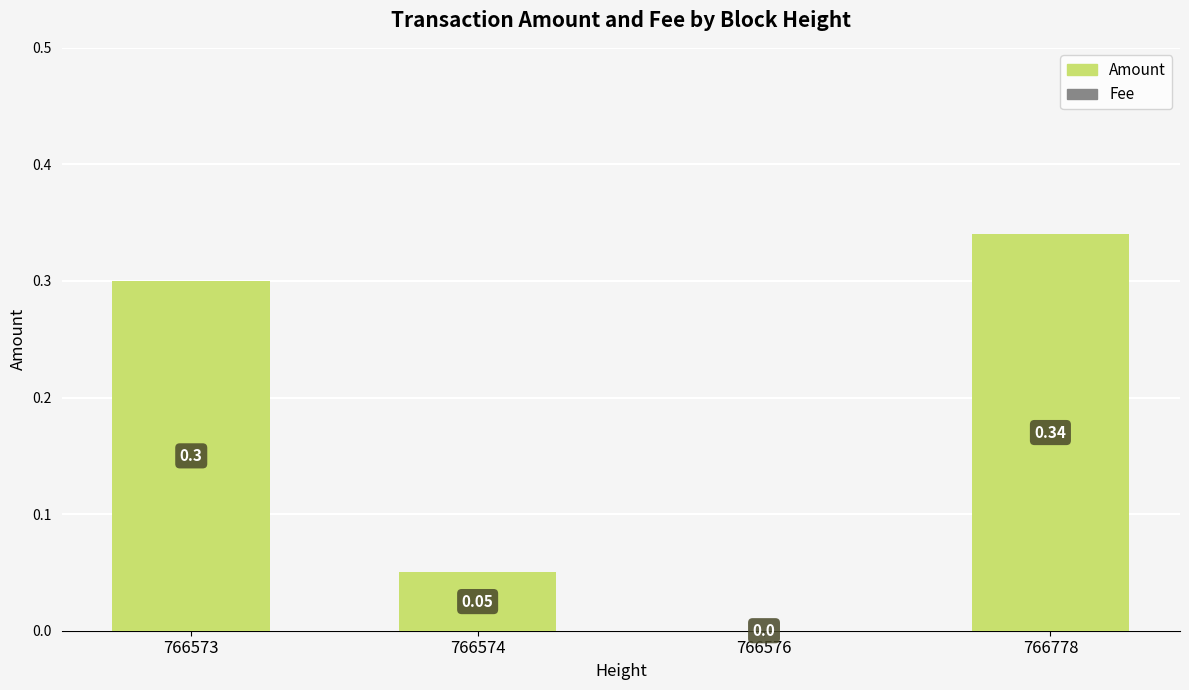

What is the change in value from 766576 to 766778?

+0.3